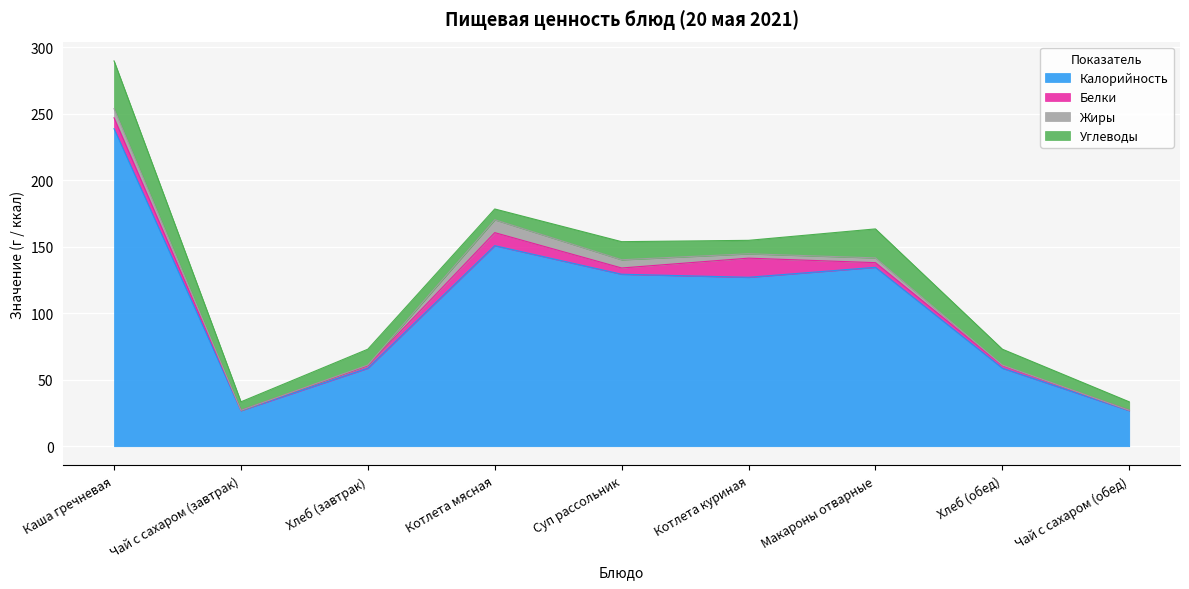

Reading left to right, what are all the values shown in this chart?

Калорийность: 238.9	26.8	58.7	150.9	129.4	127.1	134.6	58.7	26.8
Белки: 8.2	0.2	2.0	9.8	4.7	14.4	3.5	2.0	0.2
Жиры: 6.9	0.0	0.4	9.7	6.2	3.3	3.6	0.4	0.0
Углеводы: 35.9	6.4	11.9	8.1	13.6	10.1	21.8	11.9	6.4